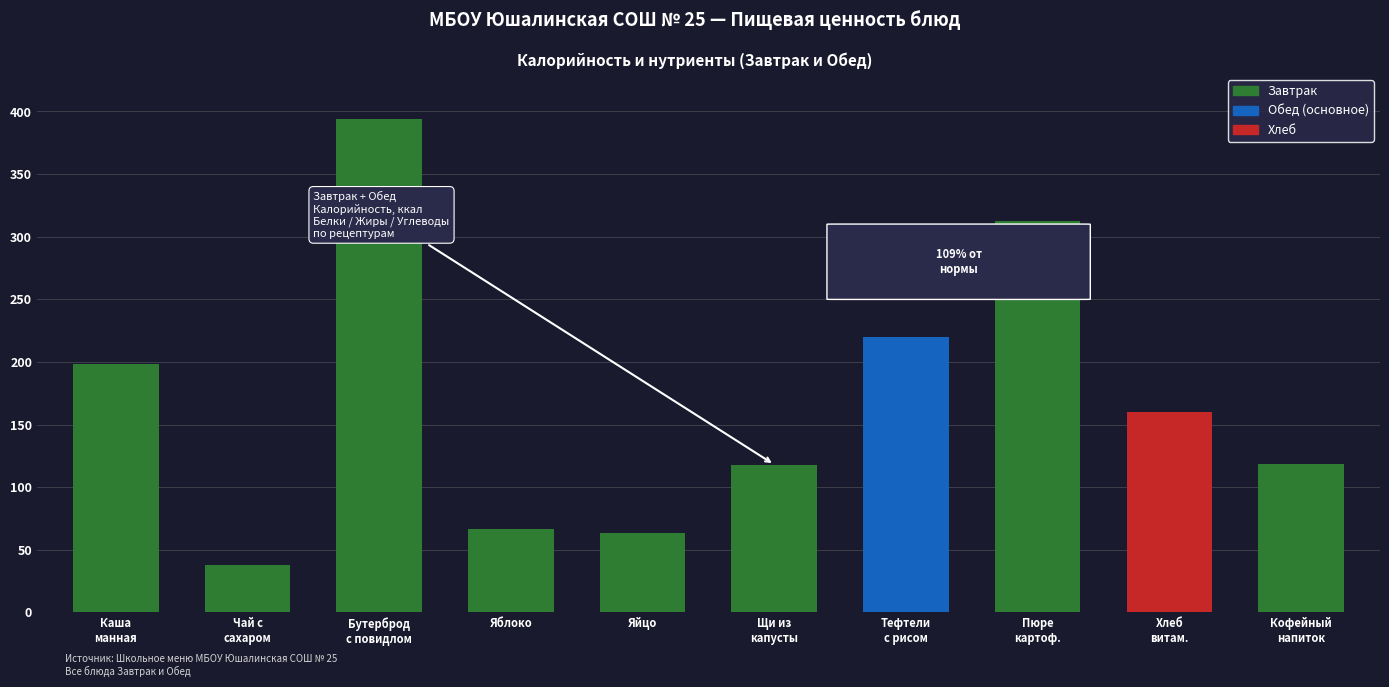

What is the maximum value shown in the chart?

394.4